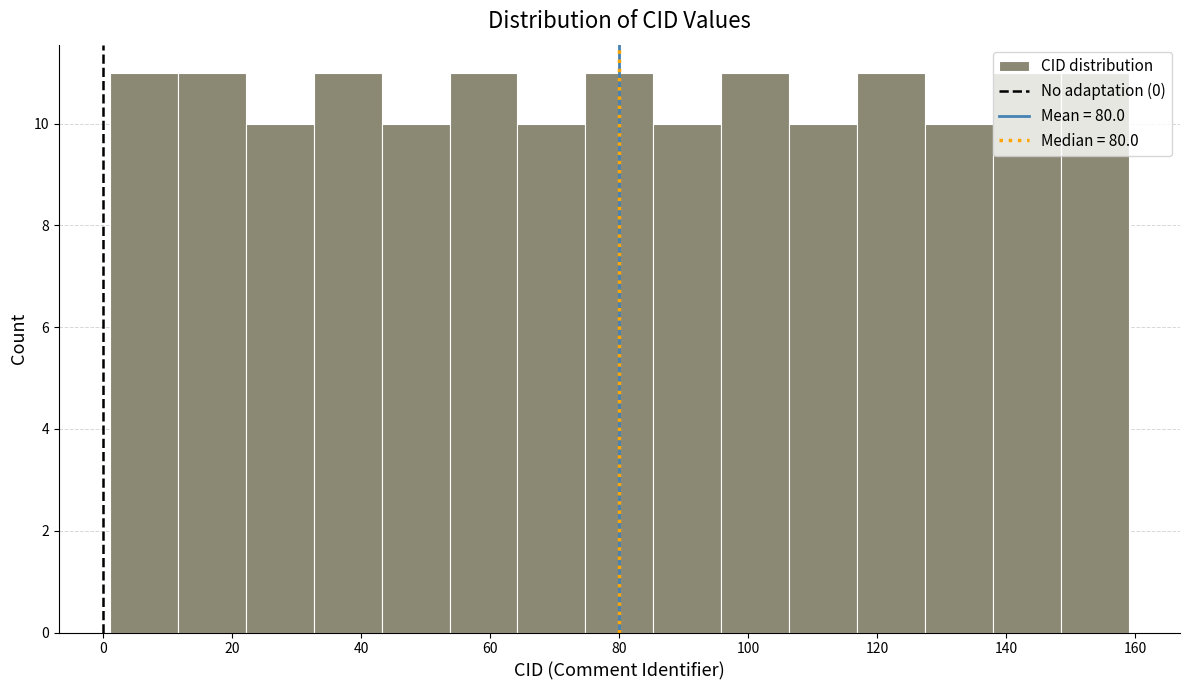

Reading left to right, transcribe this chart: for each bar, give the range it covers on the x-axis and its height. Neither the bar edges nor the heights are printed on the chart, so give them approximately, as read against the axes.

2 to 12: 11
12 to 22: 11
22 to 32: 10
32 to 44: 11
44 to 54: 10
54 to 64: 11
64 to 74: 10
74 to 86: 11
86 to 96: 10
96 to 106: 11
106 to 116: 10
116 to 128: 11
128 to 138: 10
138 to 148: 11
148 to 160: 11